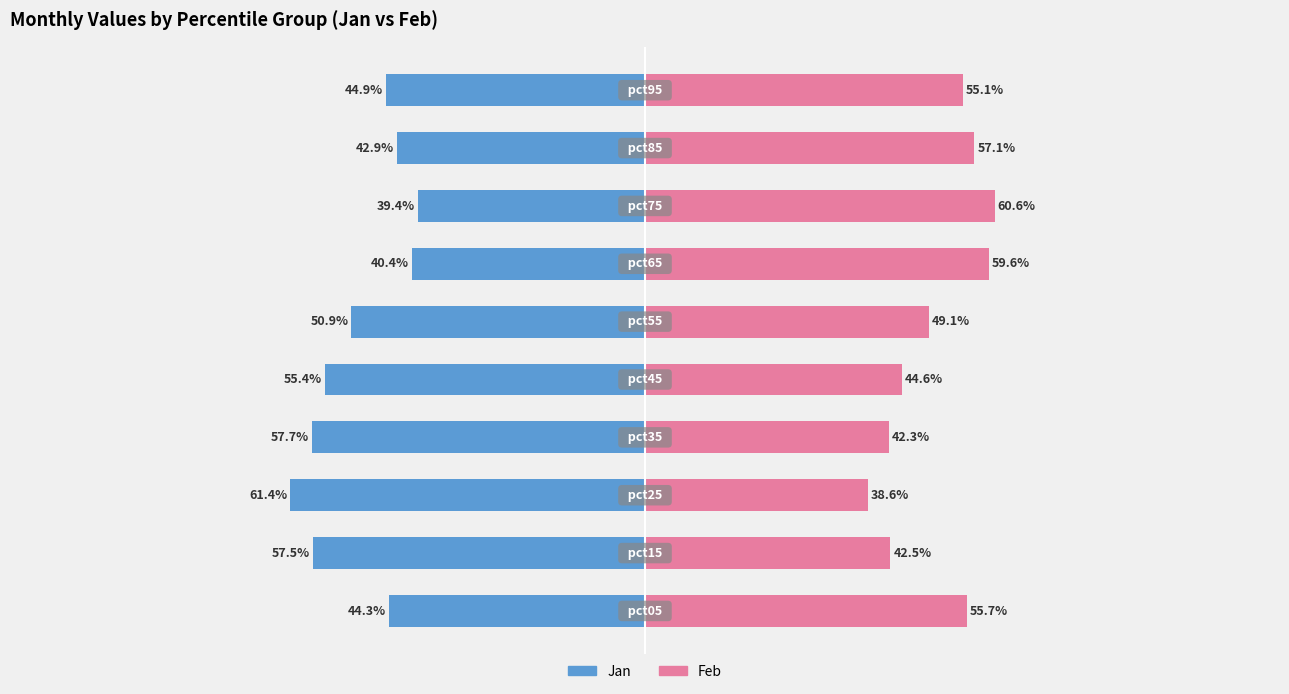

The Jan series shows -44.9 at 100. True or false?

True